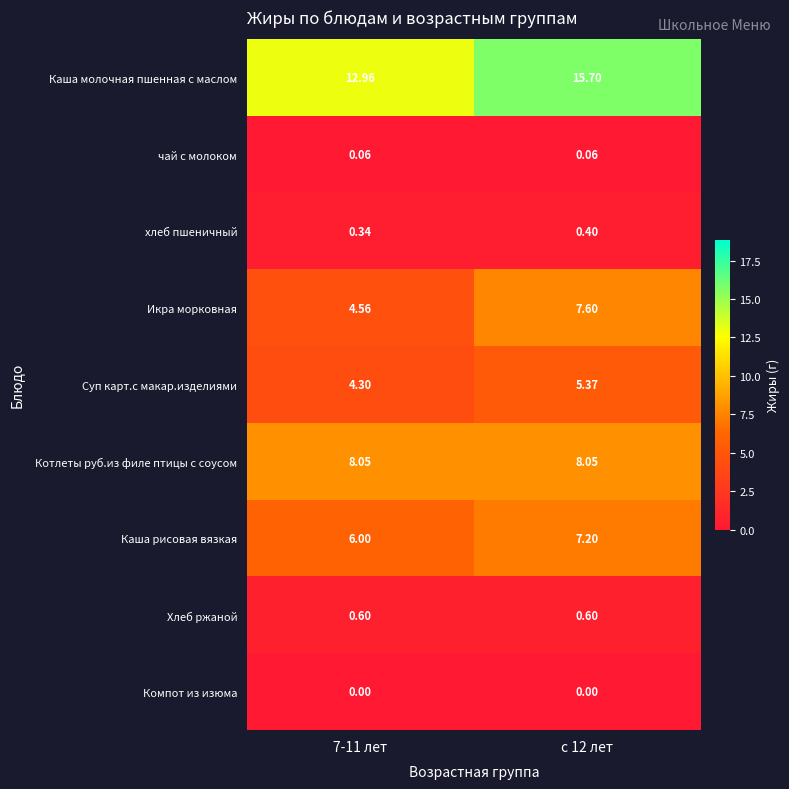

Which series has the widest spread of values?

Икра морковная